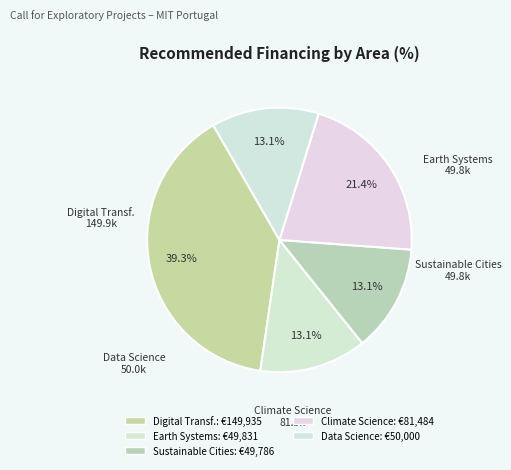

Count the number of slices in the pie.

5